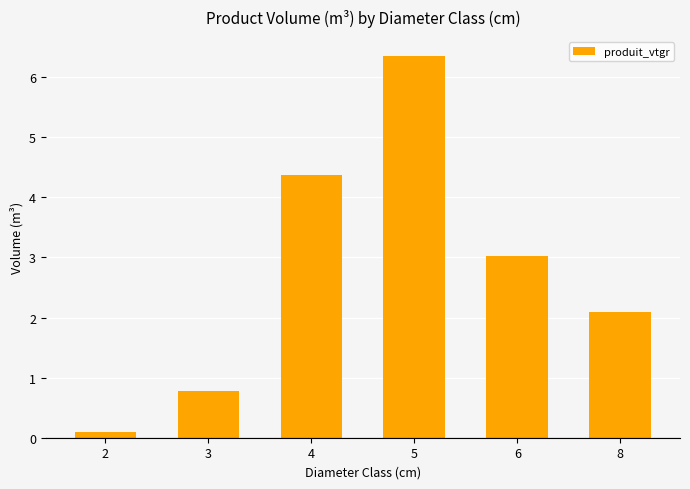

How many data points are above 3?

3